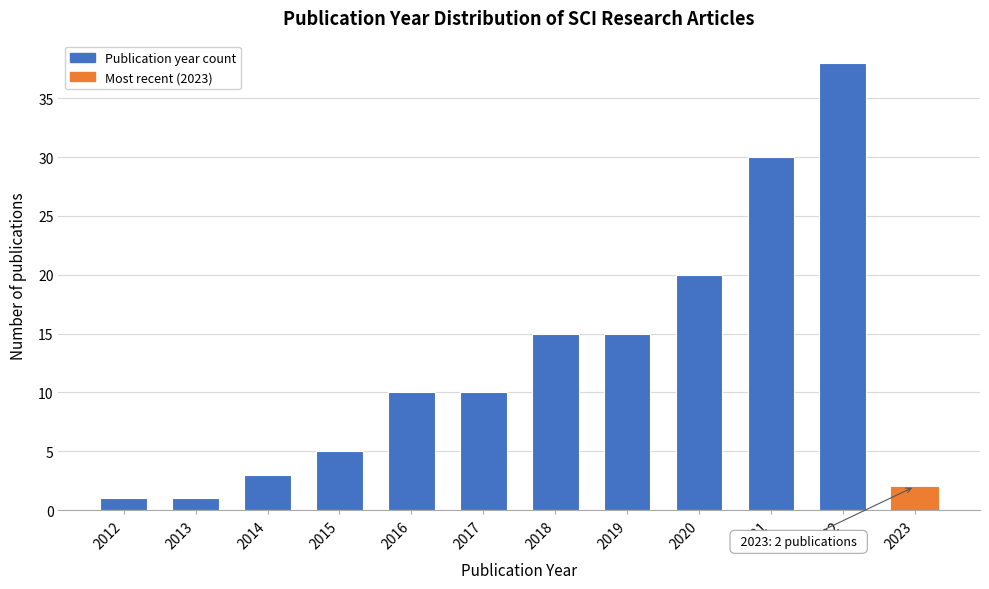

Reading left to right, list all the values displayed in this chart.

1	1	3	5	10	10	15	15	20	30	38	2